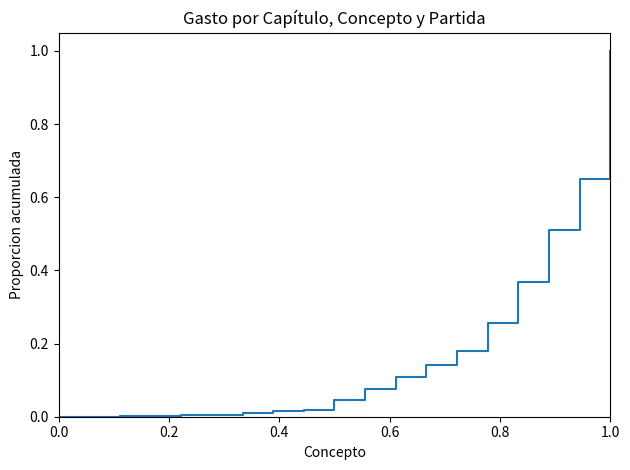

What is the maximum value shown in the chart?

1.0